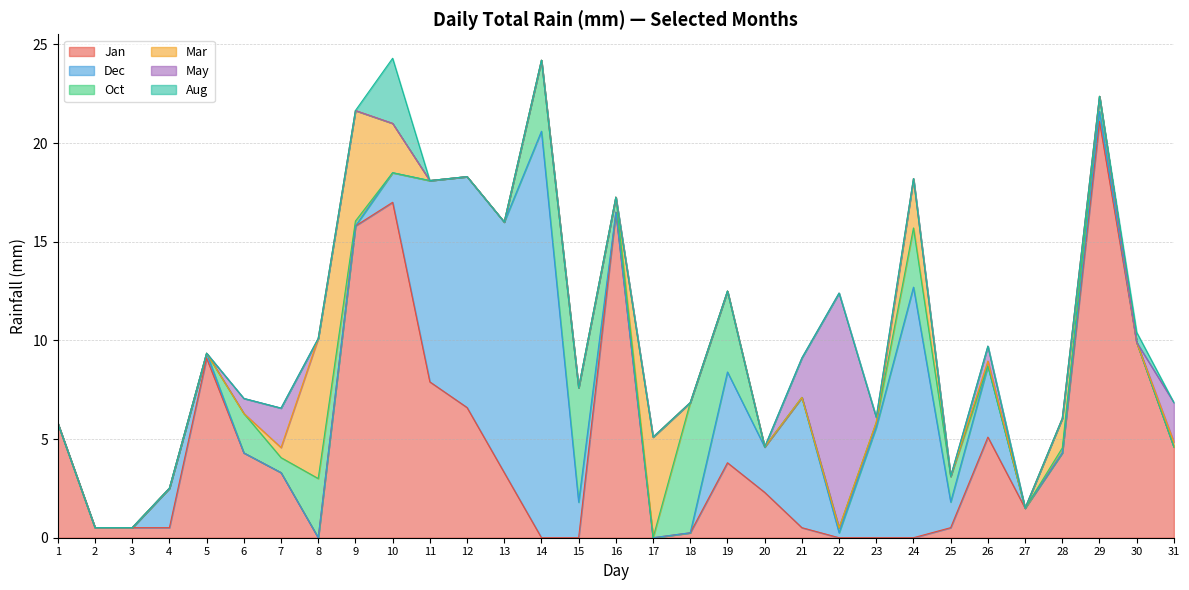

Is it true that Jan equals 3.8 at 19?

True